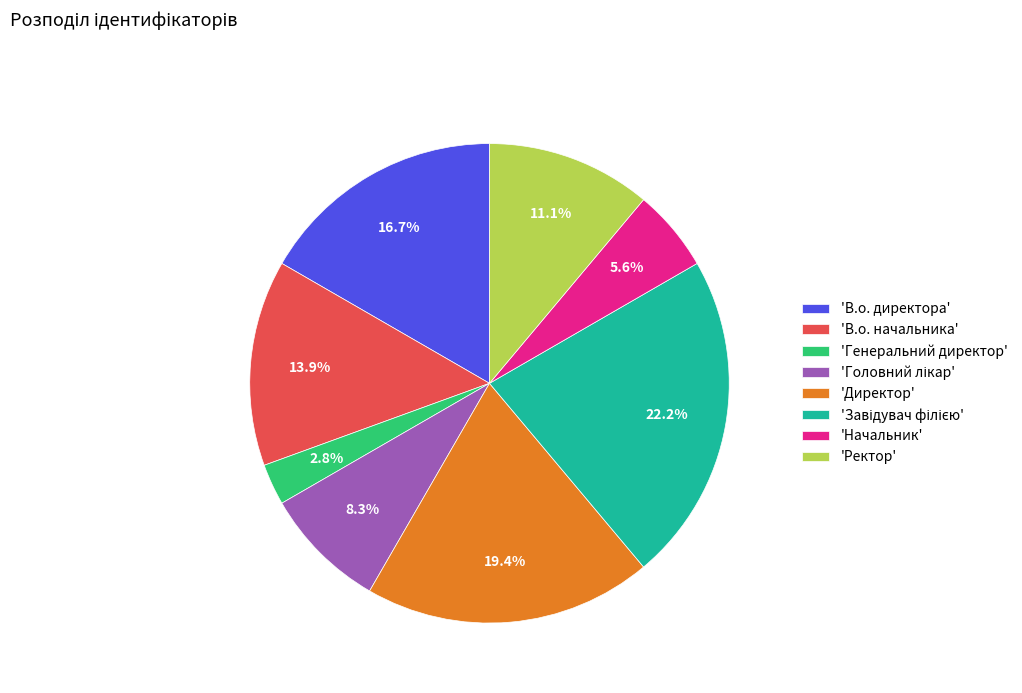

Does any single category account for the majority?

No